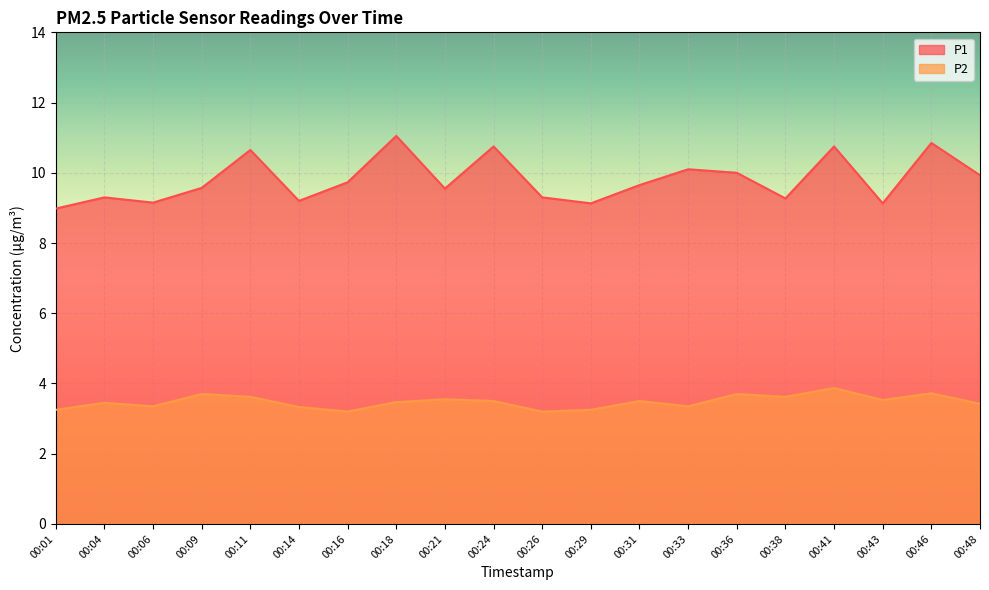

What is the value of the P1 point at the 12th from the left?

9.1